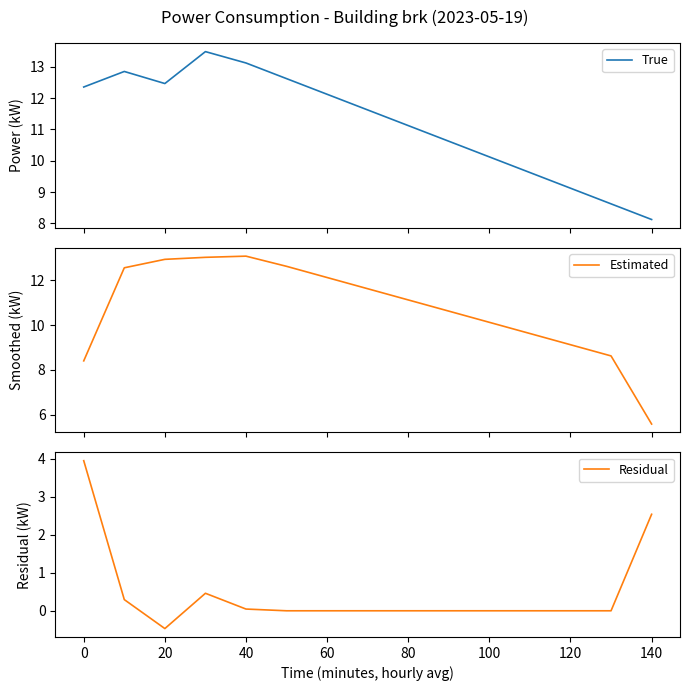

How many series are shown in this chart?

3